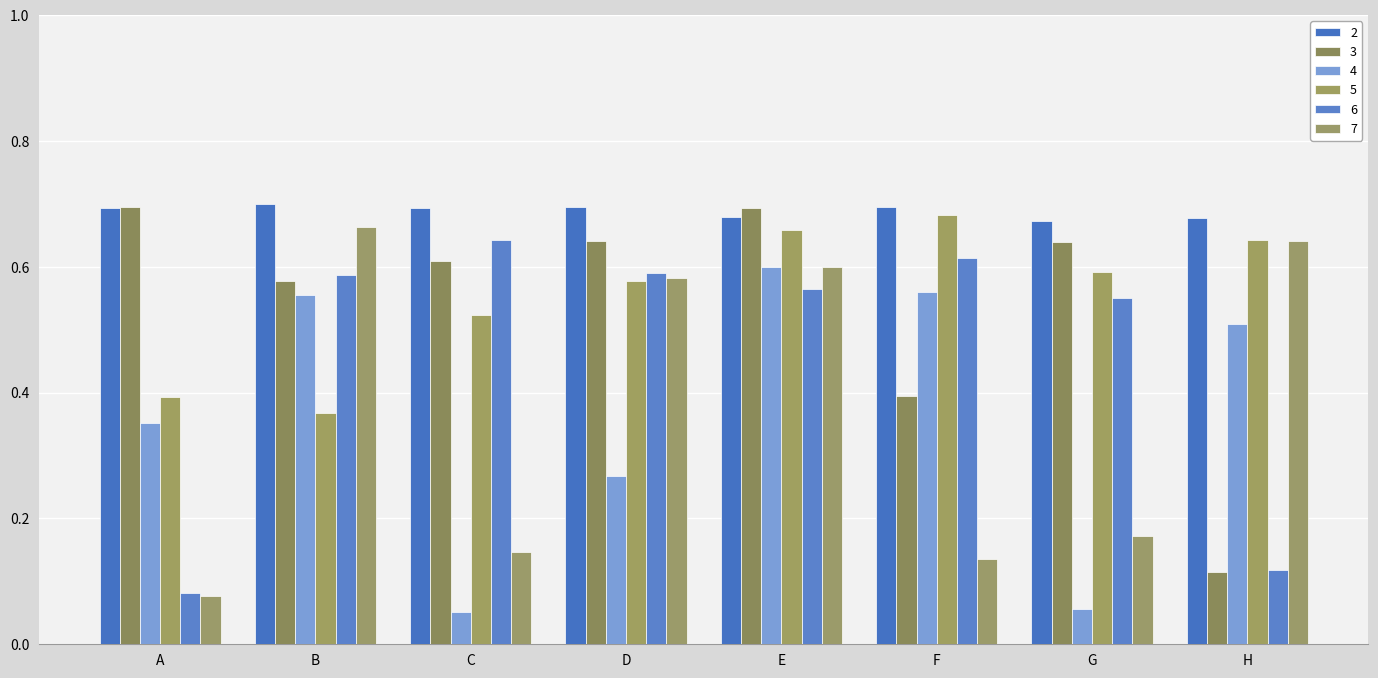

Are the bars horizontal?

No